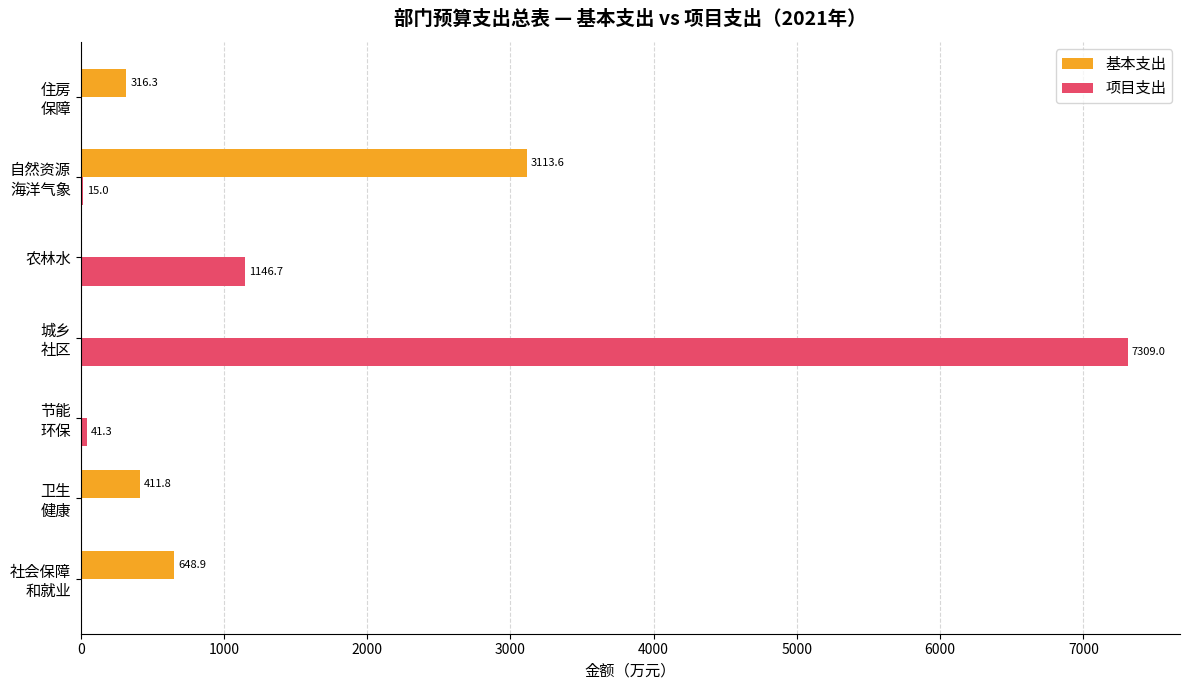

True or false: 基本支出 has a value of 2057.8 at 农林水.

False